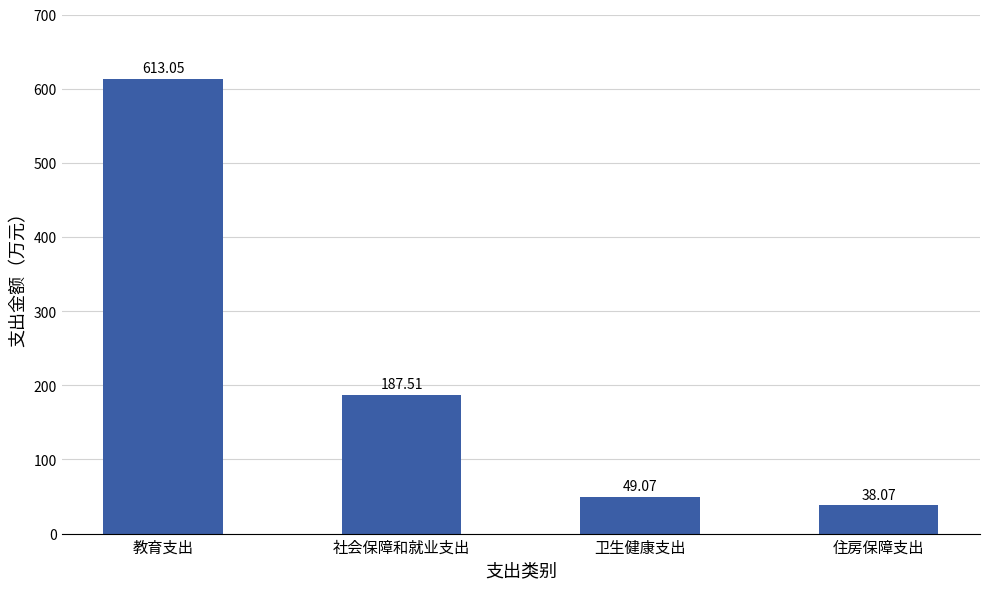

How many data points does each series have?

4